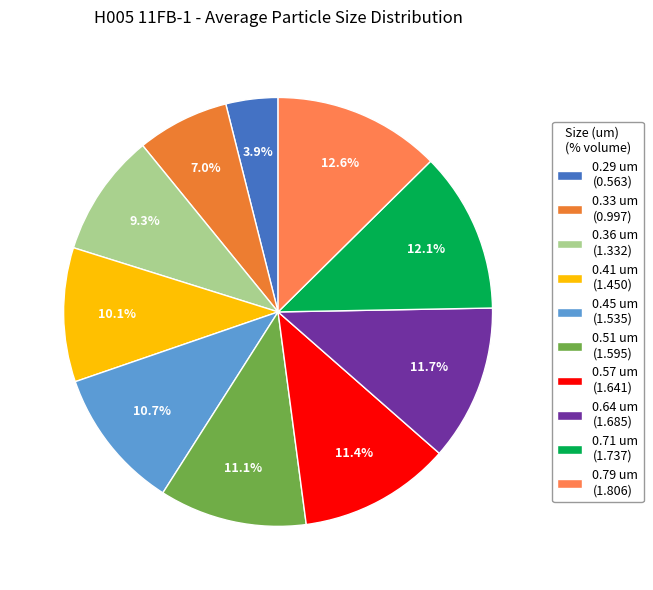

Count the number of slices in the pie.

10